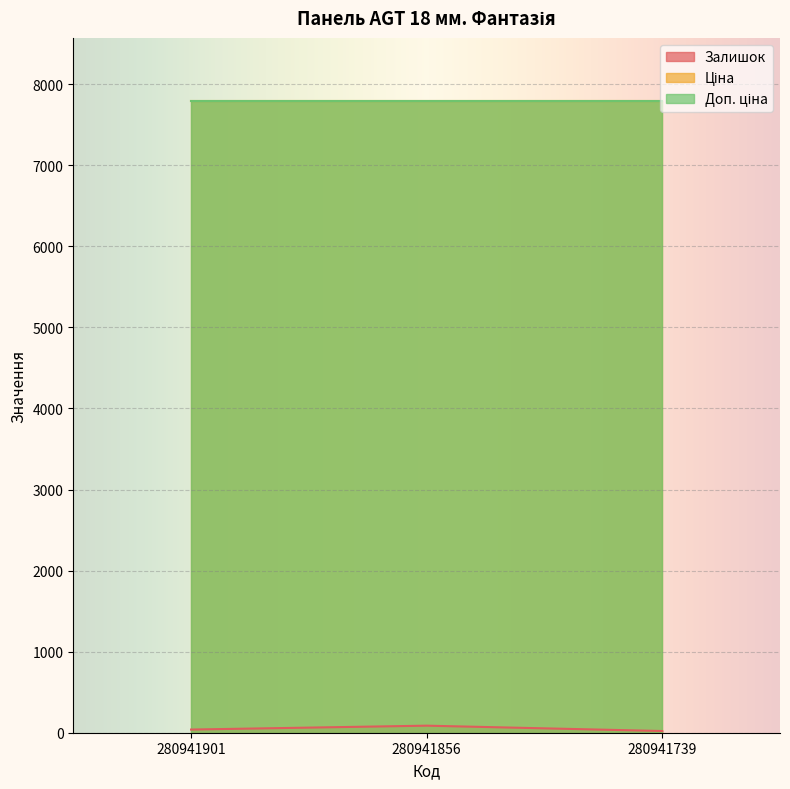

What is the total value across all series at 280941739?

15606.9